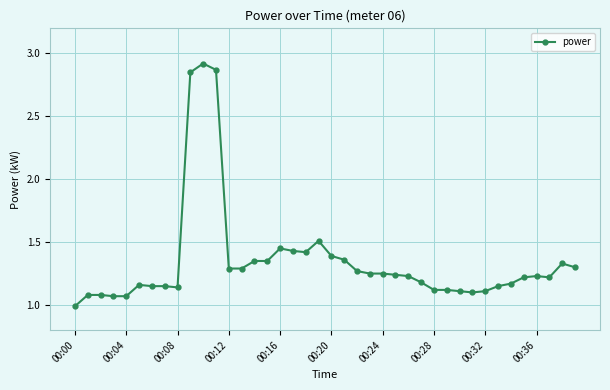

True or false: the data has more than 2 interior local peaks.

True